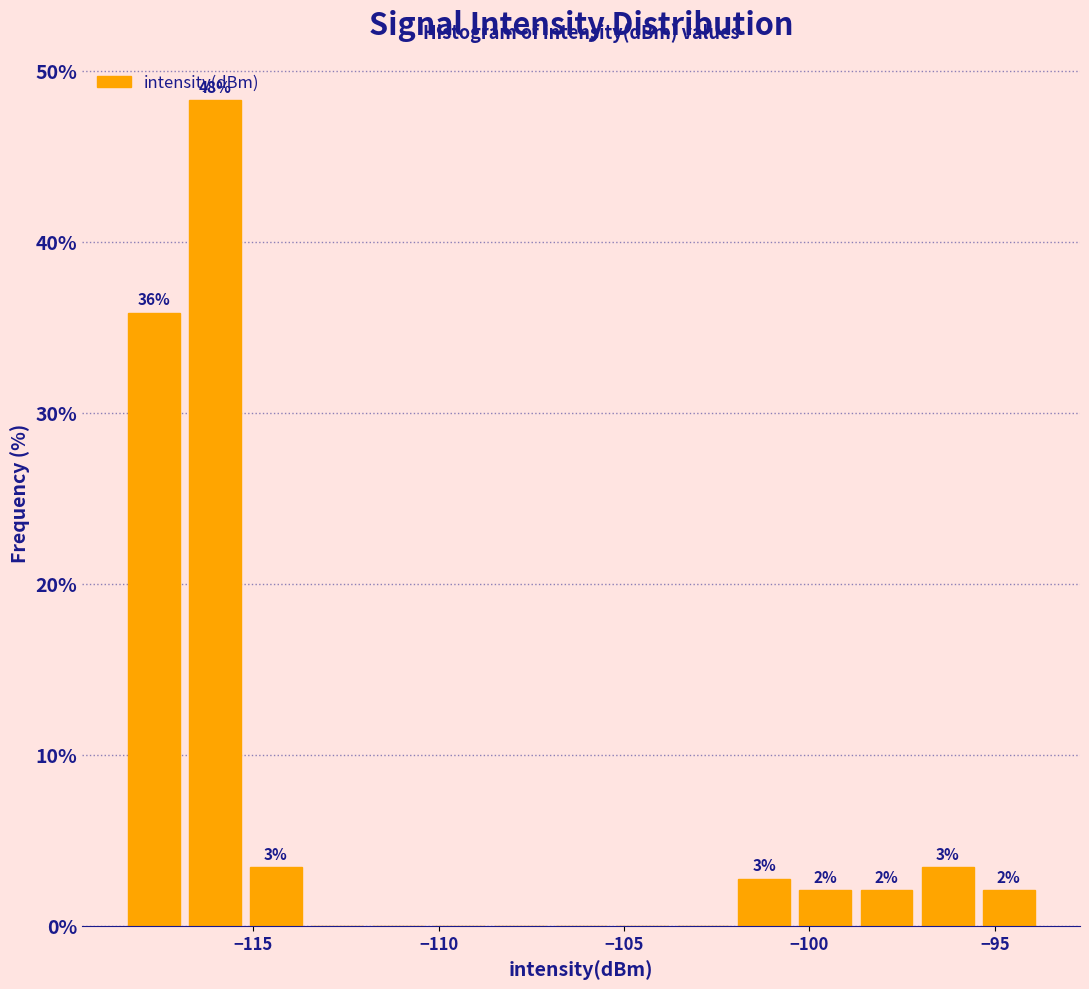

Read against the x-axis, roughly where is the centre of the tallest bar?

-116.0